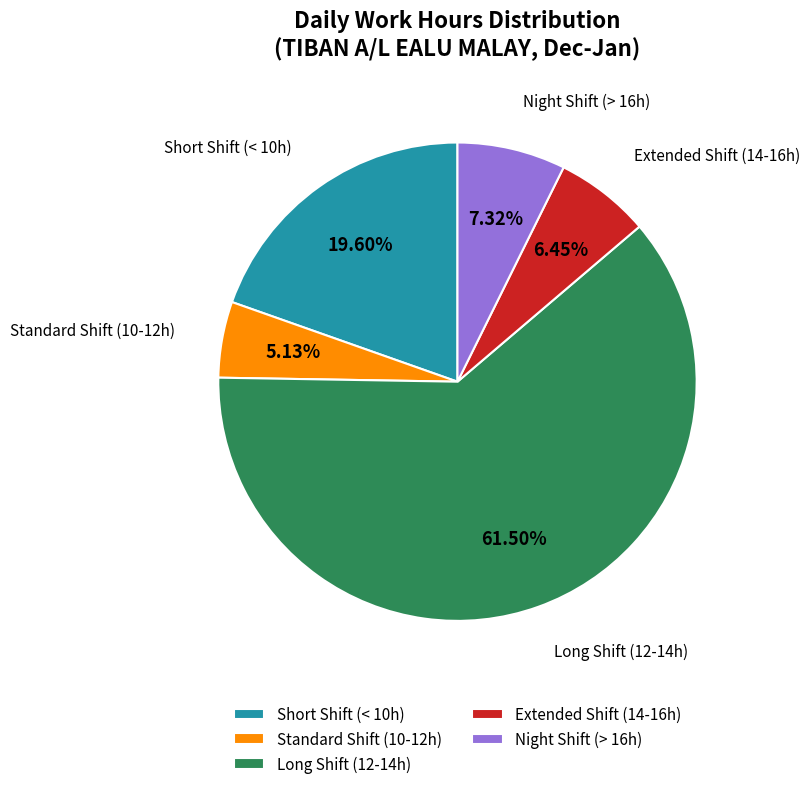

Does Extended Shift (14-16h) account for over 50% of the chart?

No